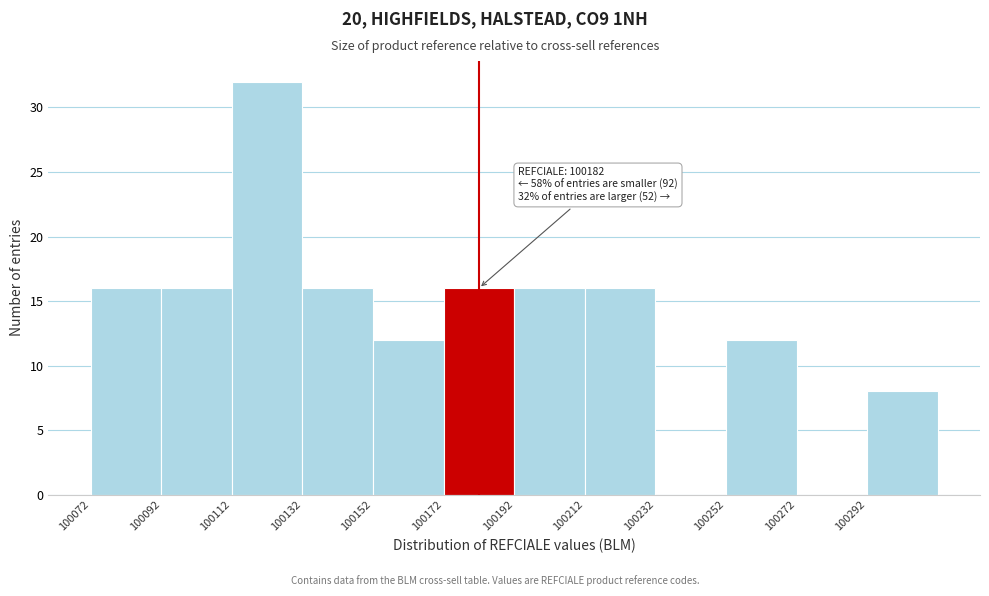

Which range on the x-axis has the tallest bar?

100112 to 100132